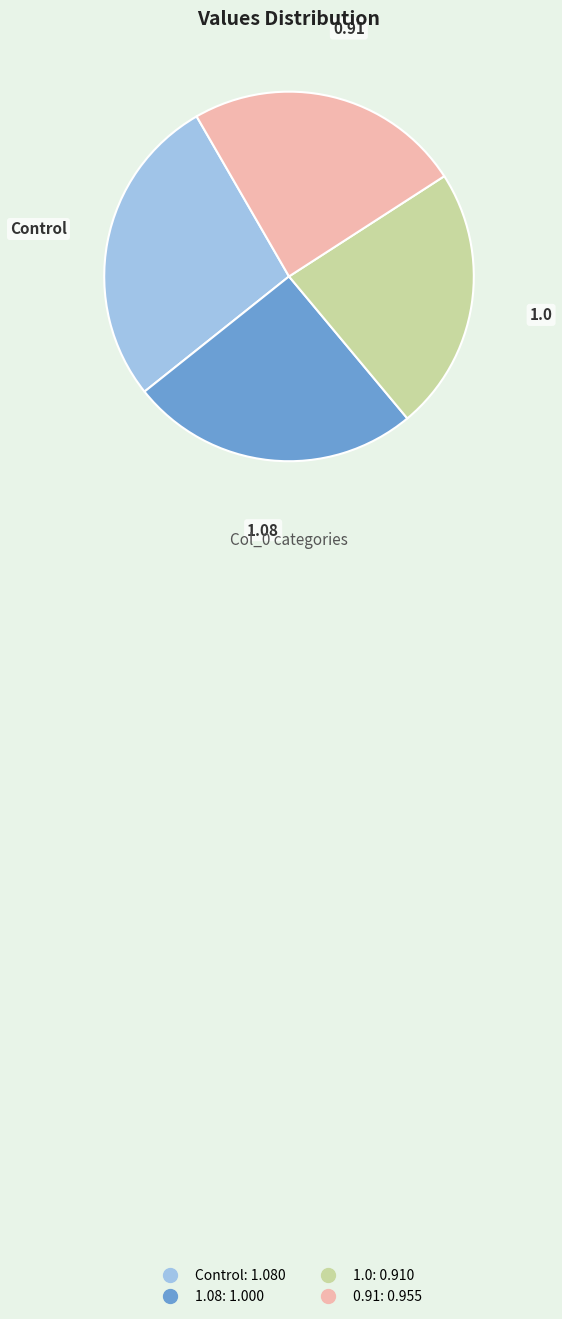

Is there any slice that represents more than half of the pie?

No